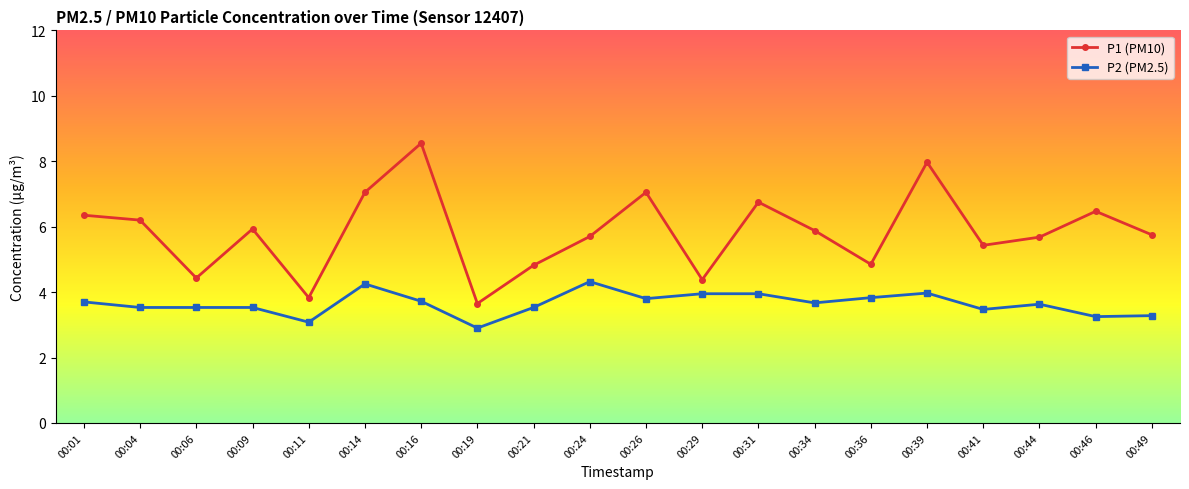

What is the value of the P1 (PM10) point at the 7th from the left?

8.6